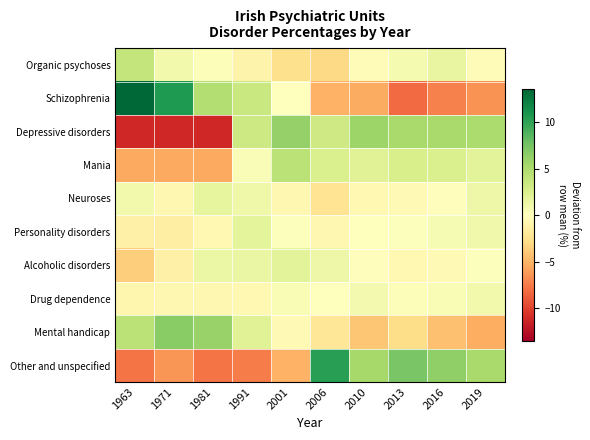

Reading left to right, extract all data points from this chart.

Organic psychoses: 1963=3.8	1971=0.9	1981=0.2	1991=-1.0	2001=-2.6	2006=-3.1	2010=-0.3	2013=0.7	2016=1.5	2019=-0.2
Schizophrenia: 1963=13.6	1971=10.7	1981=4.8	1991=3.6	2001=-0.1	2006=-5.1	2010=-5.4	2013=-8.2	2016=-7.2	2019=-6.5
Depressive disorders: 1963=-11.3	1971=-11.3	1981=-11.3	1991=3.3	2001=6.1	2006=3.2	2010=5.8	2013=5.2	2016=5.2	2019=5.0
Mania: 1963=-5.5	1971=-5.5	1981=-5.5	1991=0.4	2001=4.3	2006=2.6	2010=2.1	2013=2.8	2016=2.6	2019=2.0
Neuroses: 1963=0.9	1971=-0.7	1981=1.7	1991=1.1	2001=-0.7	2006=-2.3	2010=-0.5	2013=-0.5	2016=-0.1	2019=1.3
Personality disorders: 1963=-1.2	1971=-1.4	1981=-0.6	1991=1.9	2001=0.2	2006=-0.6	2010=0.1	2013=0.1	2016=0.6	2019=1.0
Alcoholic disorders: 1963=-3.6	1971=-1.2	1981=1.3	1991=1.4	2001=2.0	2006=1.2	2010=-0.1	2013=-0.6	2016=-0.5	2019=0.1
Drug dependence: 1963=-0.8	1971=-0.7	1981=-0.7	1991=-0.6	2001=0.5	2006=-0.1	2010=0.8	2013=0.3	2016=0.5	2019=0.9
Mental handicap: 1963=4.3	1971=6.6	1981=6.0	1991=2.2	2001=-0.4	2006=-2.1	2010=-4.0	2013=-2.8	2016=-4.4	2019=-5.3
Other and unspecified: 1963=-7.7	1971=-6.4	1981=-7.7	1991=-7.4	2001=-5.1	2006=10.4	2010=5.4	2013=7.2	2016=6.3	2019=5.2